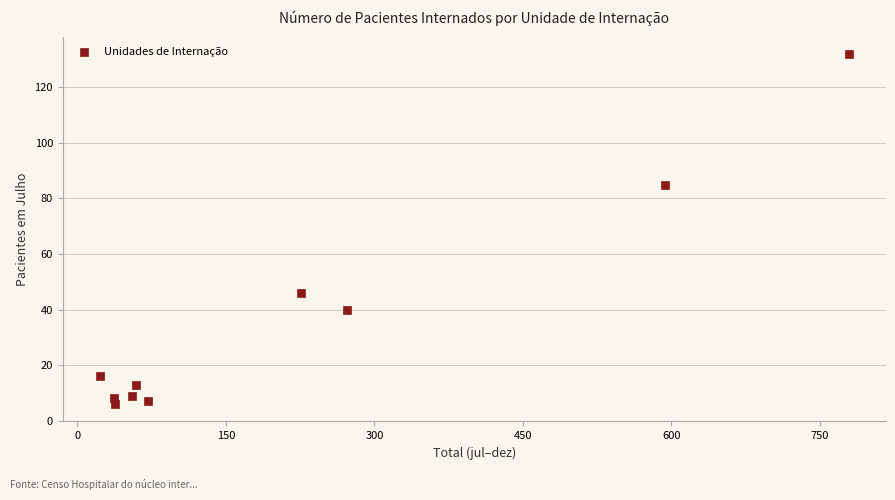

What Y value in the scatter plot is closest to 69?

85